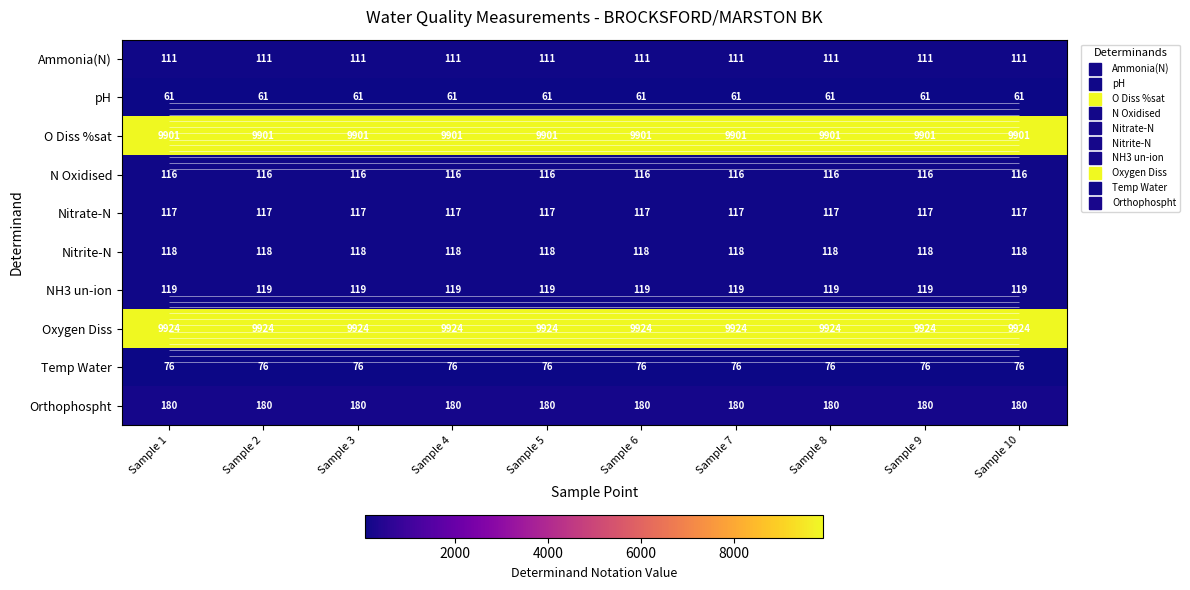

What is the spread (max minus min) of values at Sample 9?

9863